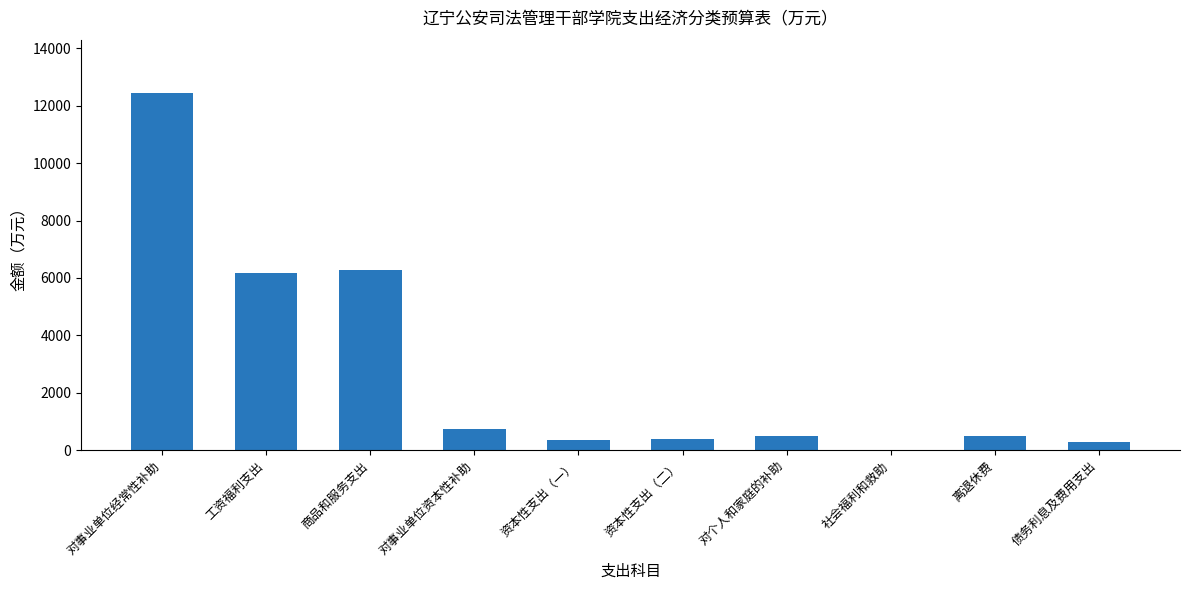

What is the sum of all values?

27605.4